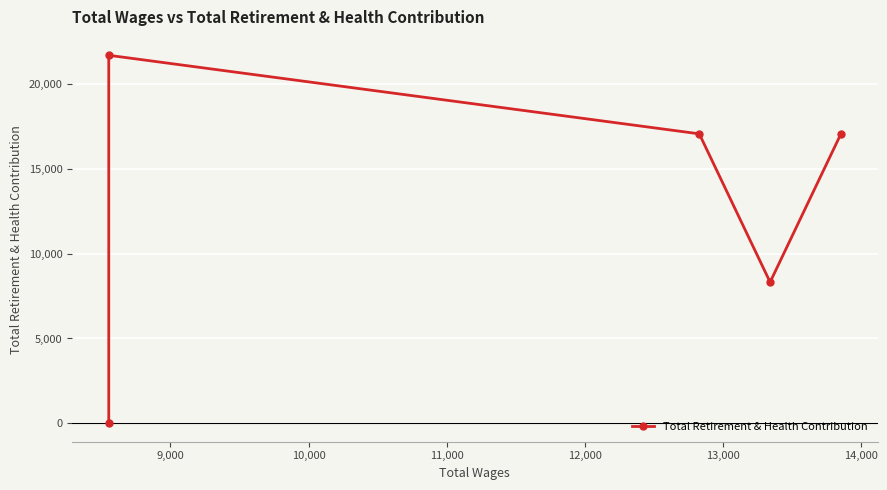

At which label is the value closest to 10848?

9,000